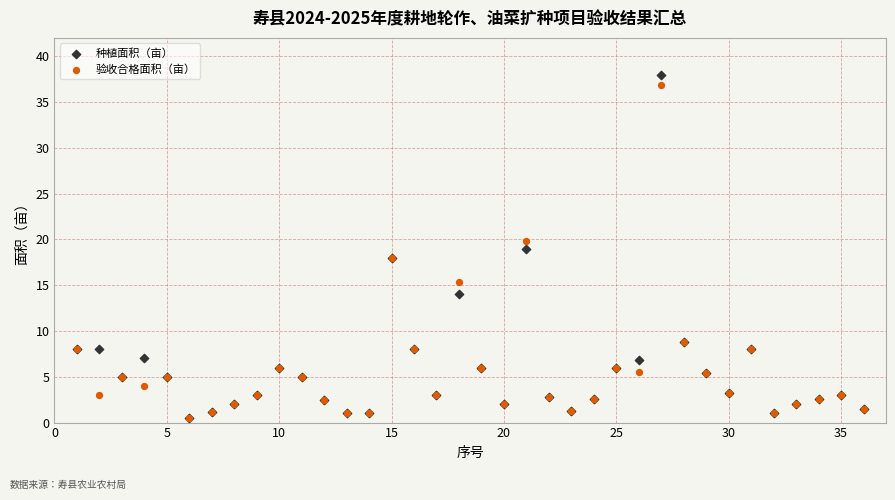

What are all the series names shown in the legend?

种植面积（亩）, 验收合格面积（亩）